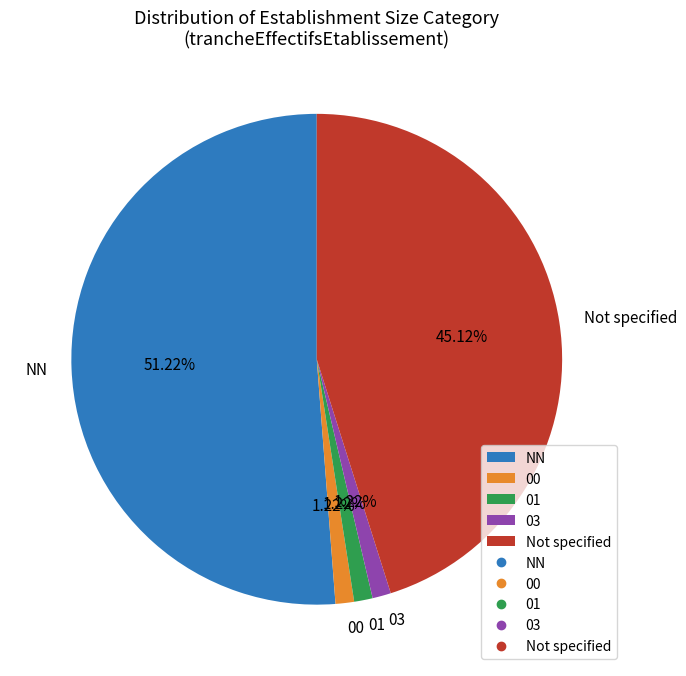

Is it true that NN is 56% of the pie?

False